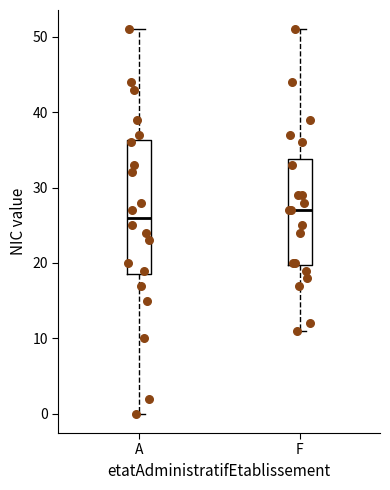

Reading left to right, read every box against the y-axis: the position of its median line, the range the box covers, and the ends of its whiskers. The values are not printed on the chart, so give them approximately, as read against the axis.

A: median 26, box 19 to 36, whiskers 0 to 51
F: median 27, box 20 to 34, whiskers 11 to 51